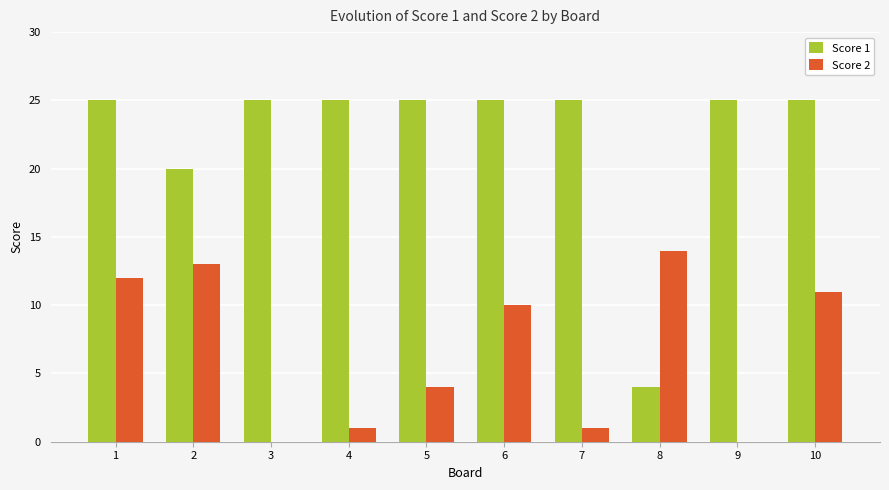

Is the value of Score 2 at 4 greater than the value of Score 1 at 3?

No